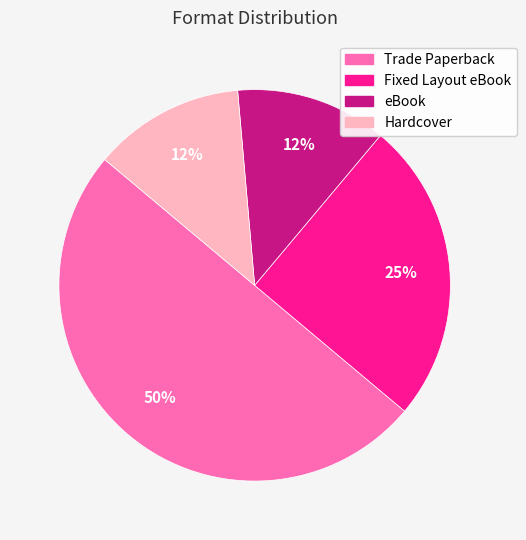

To the nearest percent, what is the average slice percentage?

25%